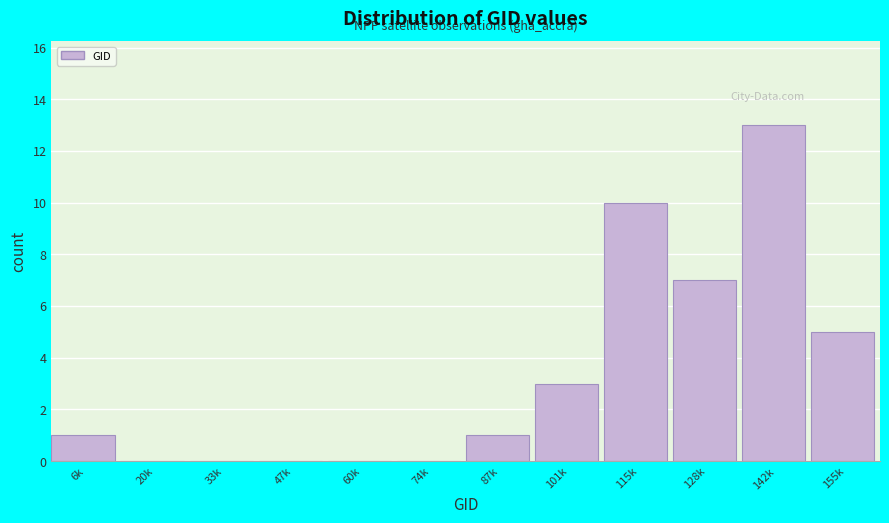

Reading left to right, list all the values displayed in this chart.

6k=1	20k=0	33k=0	47k=0	60k=0	74k=0	87k=1	101k=3	115k=10	128k=7	142k=13	155k=5